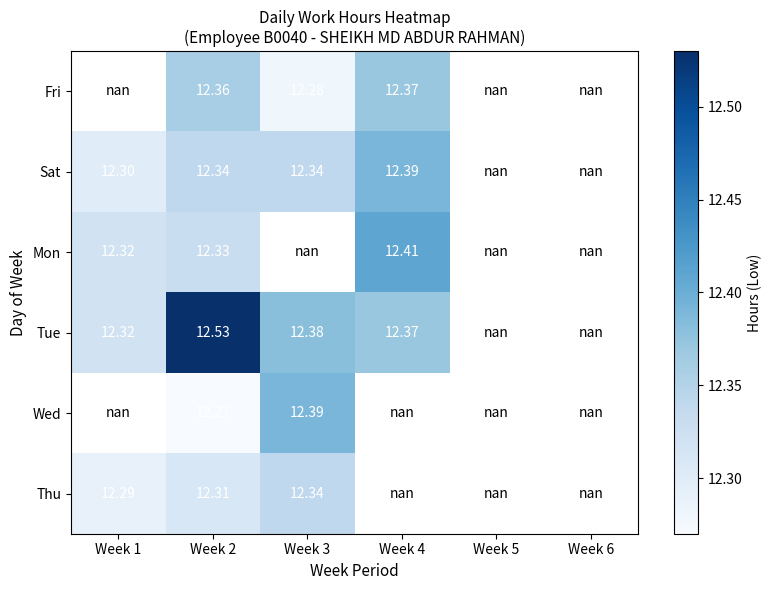

What is the approximate value of Mon at Week 4?

12.4